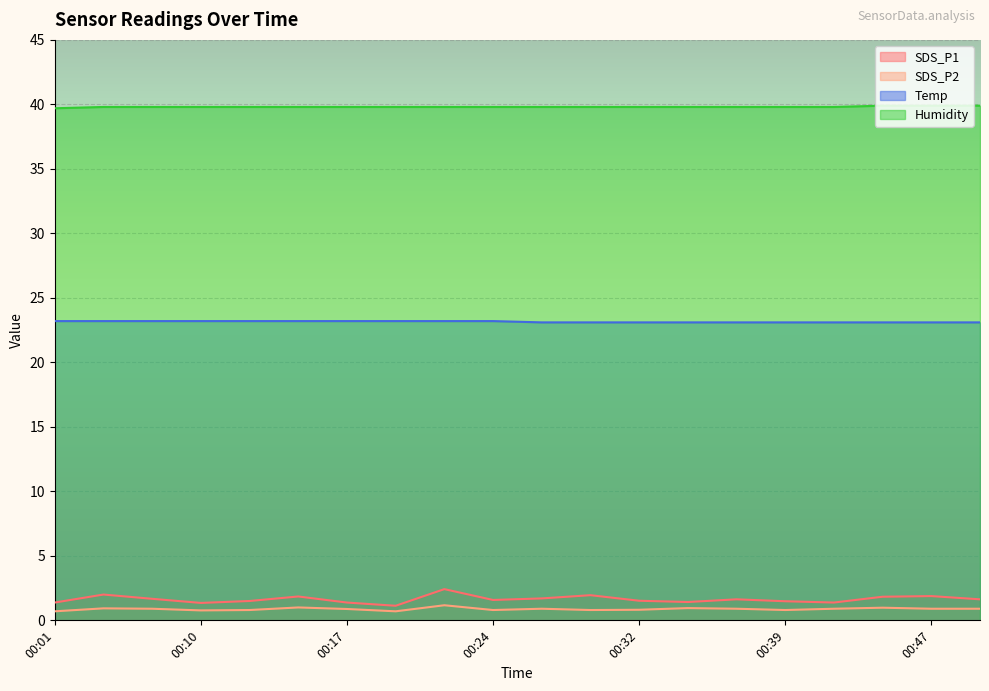

Which category has the highest value in the Humidity series?

00:45